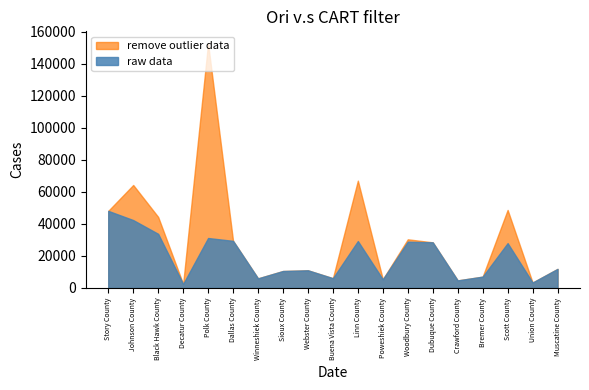

Which series changed the most between Story County and Johnson County?

remove outlier data